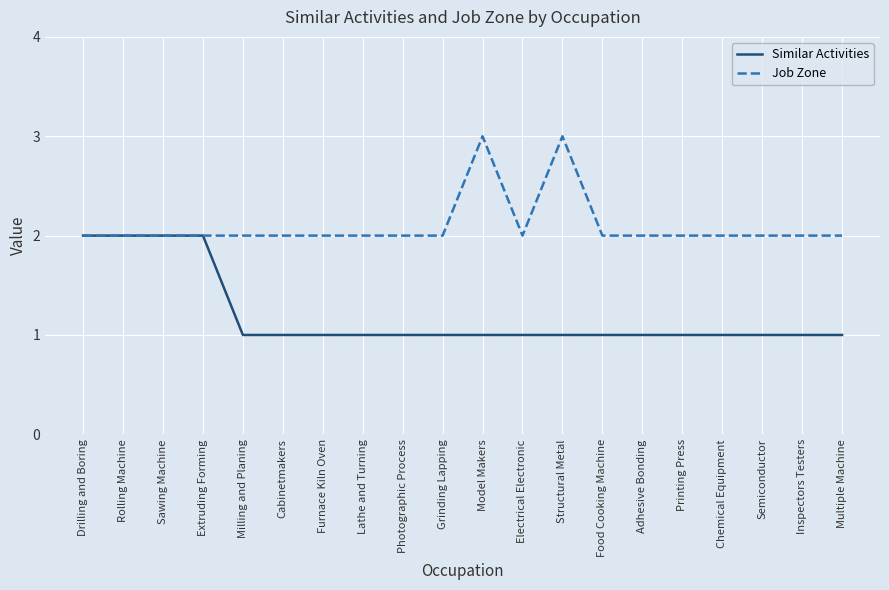

Does the chart display data point markers on the line(s)?

No